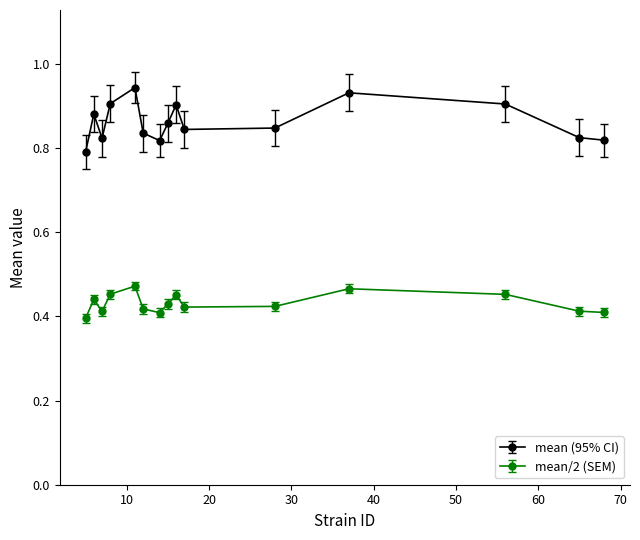

At how many categories does at least one series exceed 0?

15